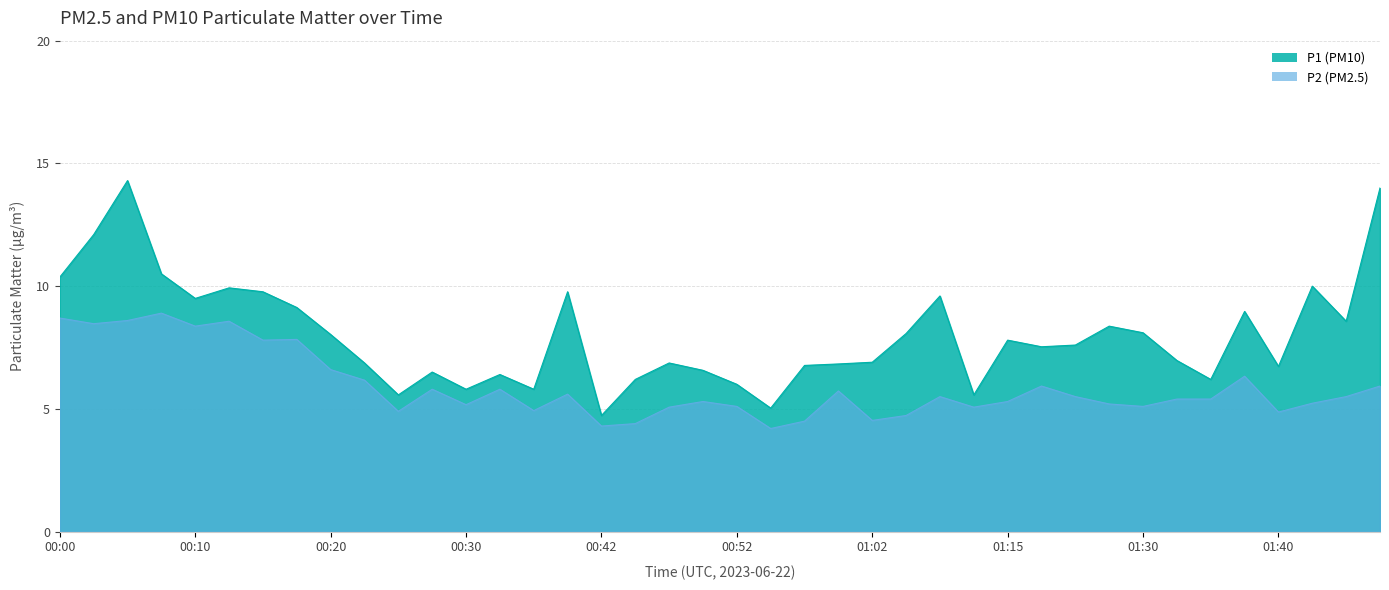

At which category does P2 reach its first local peak?

00:08